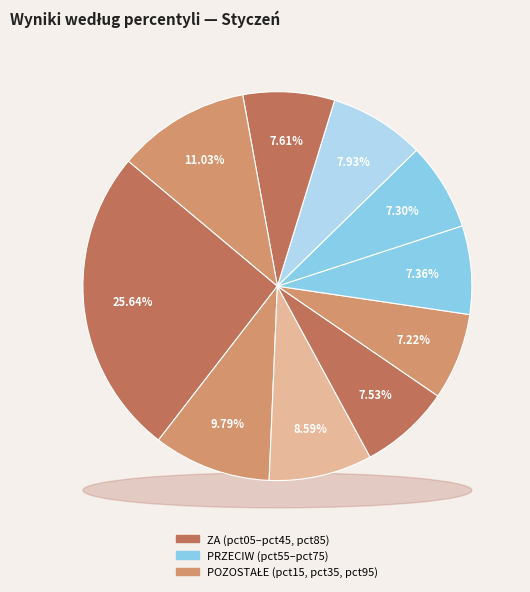

To the nearest percent, what percentage of the pie is pct05?

26%